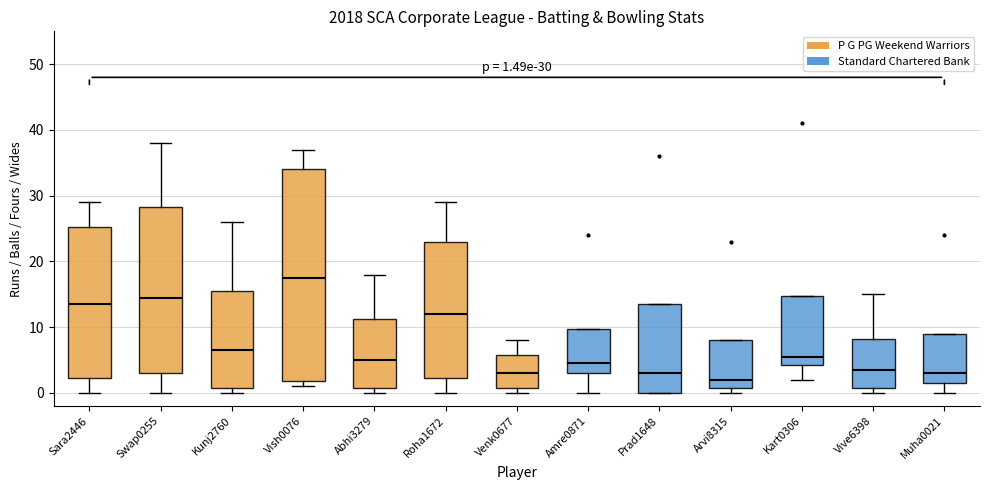

Which box's median line is the lowest?

Arvi8315